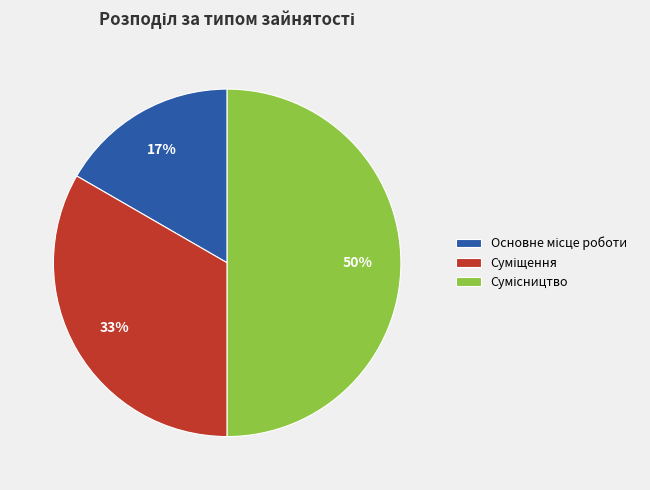

To the nearest percent, what is the average slice percentage?

33%